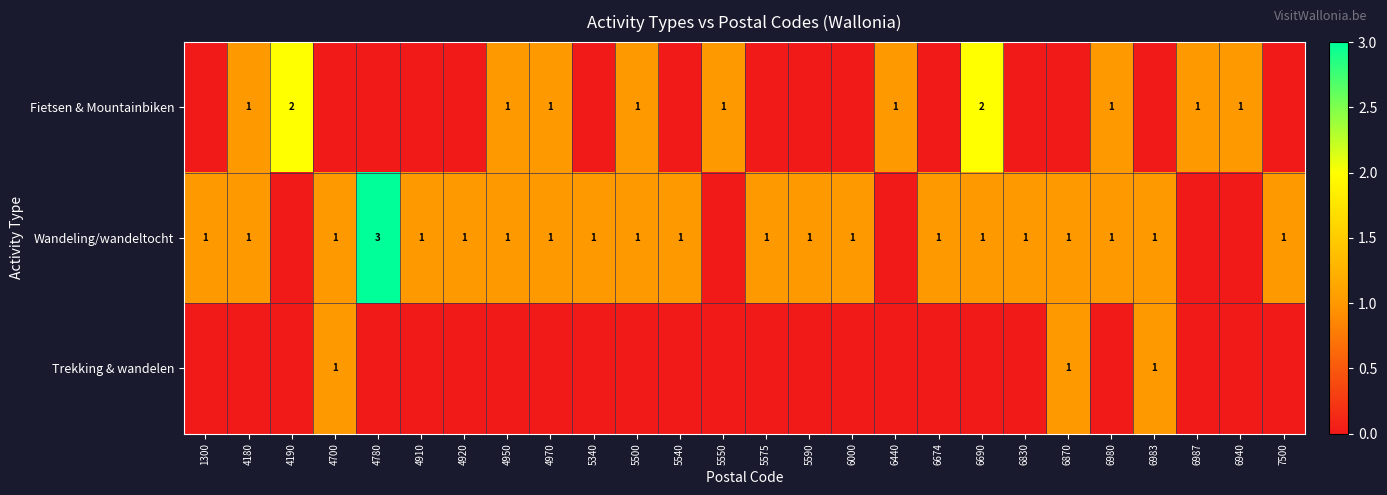

The Wandeling/wandeltocht series shows 1 at 5340. True or false?

True